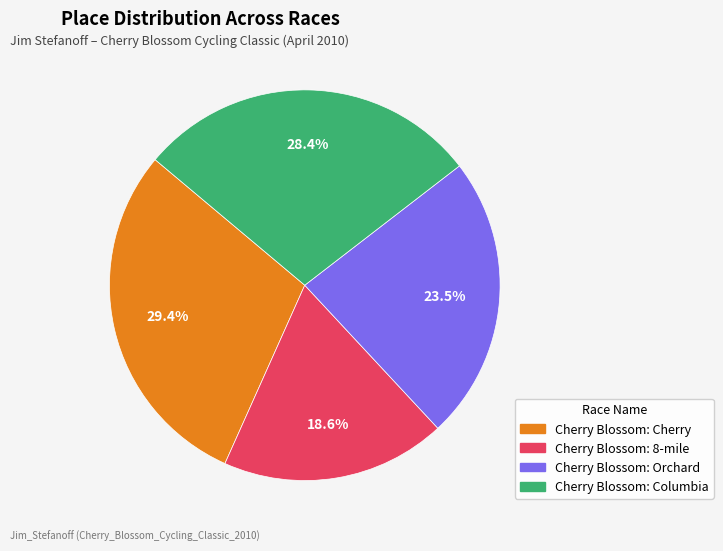

Approximately how many times larger is the value at Cherry Blossom: Orchard compared to Cherry Blossom: 8-mile?

1.3